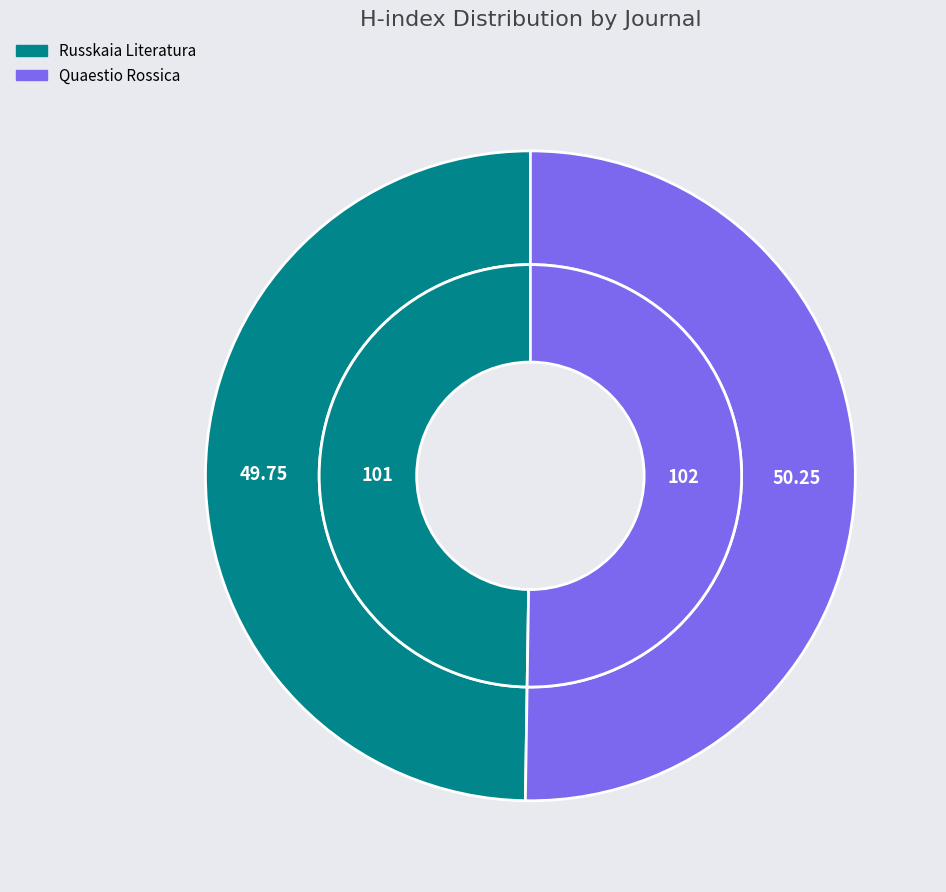

What is the change in value from Russkaia Literatura to Quaestio Rossica?

+1